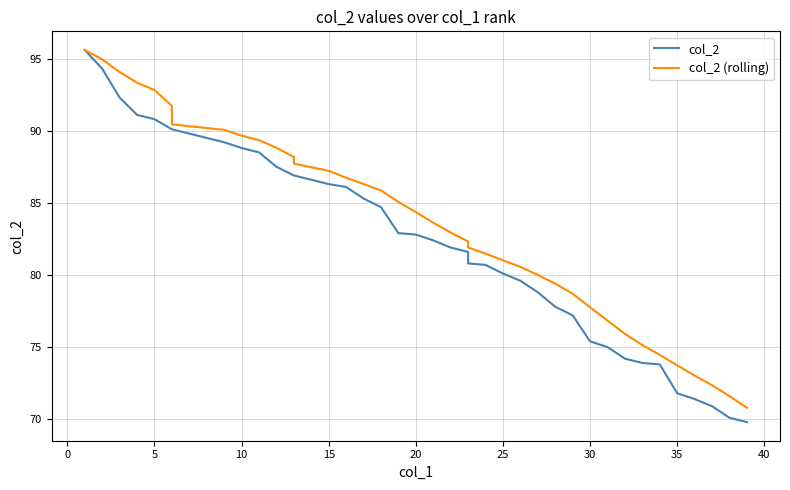

What is the maximum value for col_2 (rolling)?

95.6